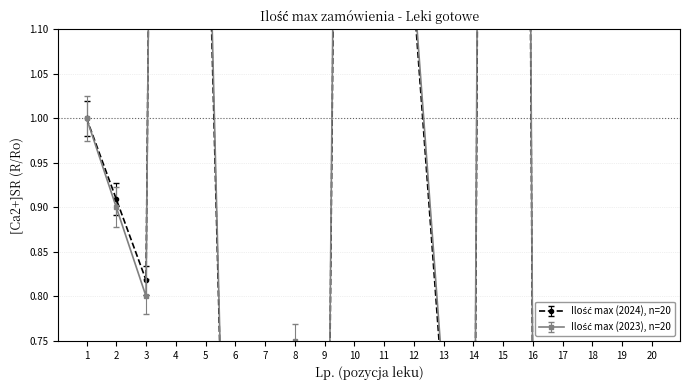

Reading left to right, list all the values displayed in this chart.

Ilość max (2024): 1=1.0	2=0.9	3=0.8	4=4.5	5=1.4	6=0.1	7=0.0	8=0.7	9=0.1	10=3.6	11=3.2	12=1.1	13=0.7	14=0.3	15=6.4	16=0.7	17=0.1	18=0.2	19=0.0	20=0.1
Ilość max (2023): 1=1.0	2=0.9	3=0.8	4=4.9	5=1.4	6=0.1	7=0.0	8=0.8	9=0.1	10=3.8	11=3.5	12=1.2	13=0.7	14=0.3	15=6.9	16=0.7	17=0.1	18=0.2	19=0.0	20=0.1